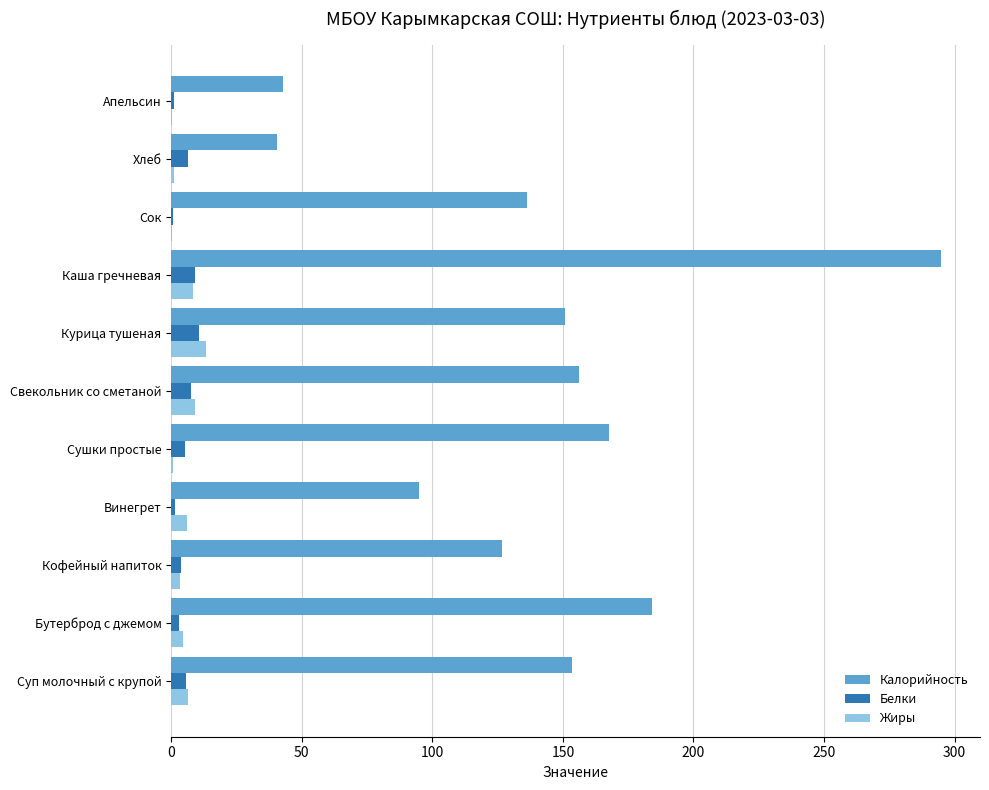

The value of Жиры at Свекольник со сметаной is 9.2. True or false?

True